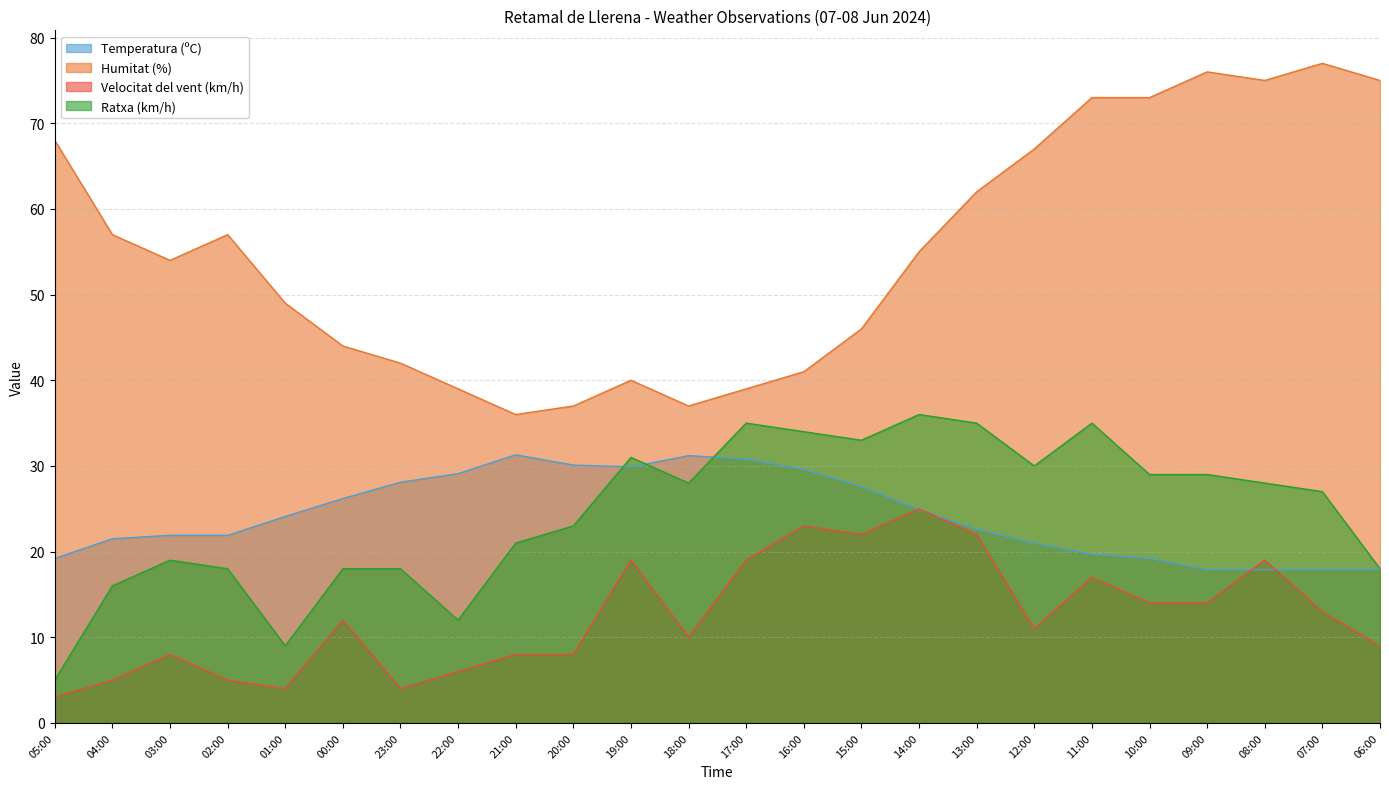

Between 01:00 and 02:00, which series saw the biggest shift?

Ratxa (km/h)